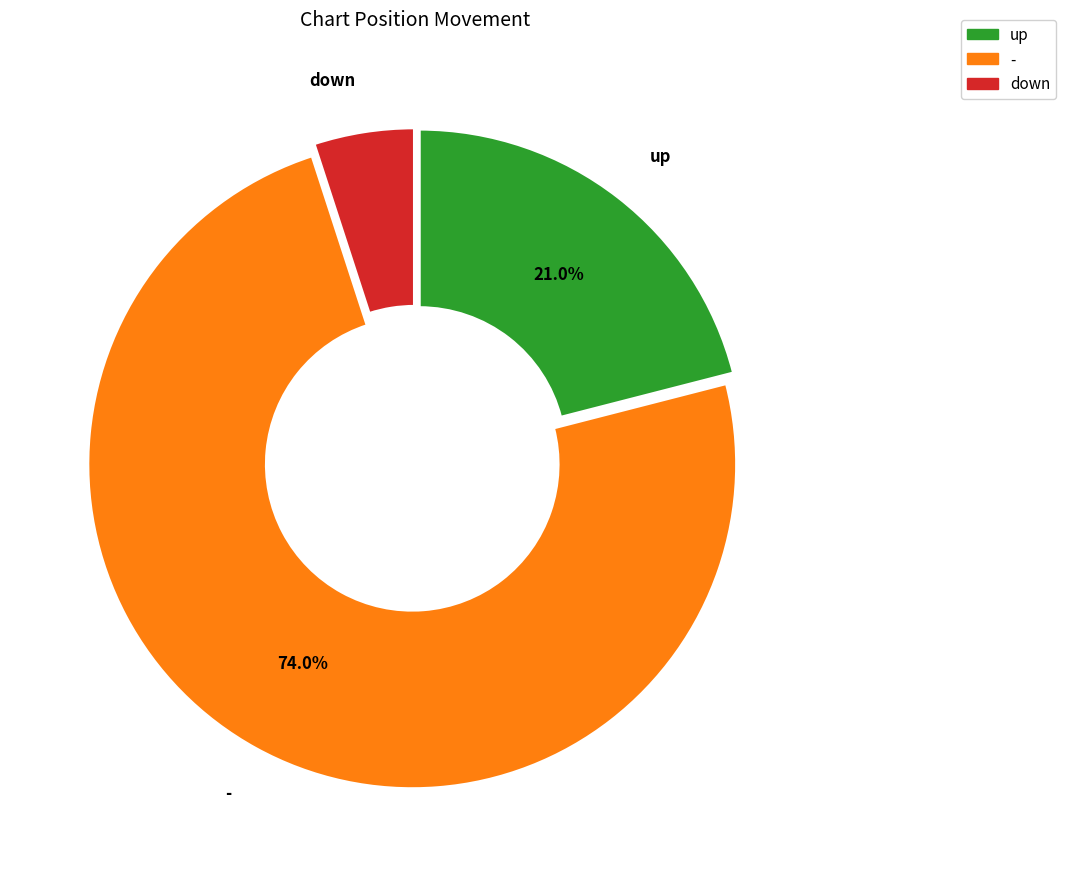

To the nearest percent, what is the average slice percentage?

33%